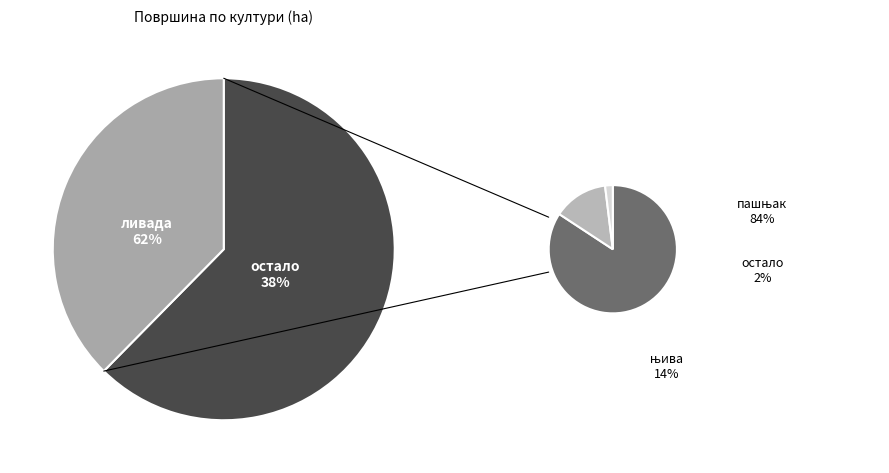

What is the ratio of the value at 5 to the value at 4?

1.0